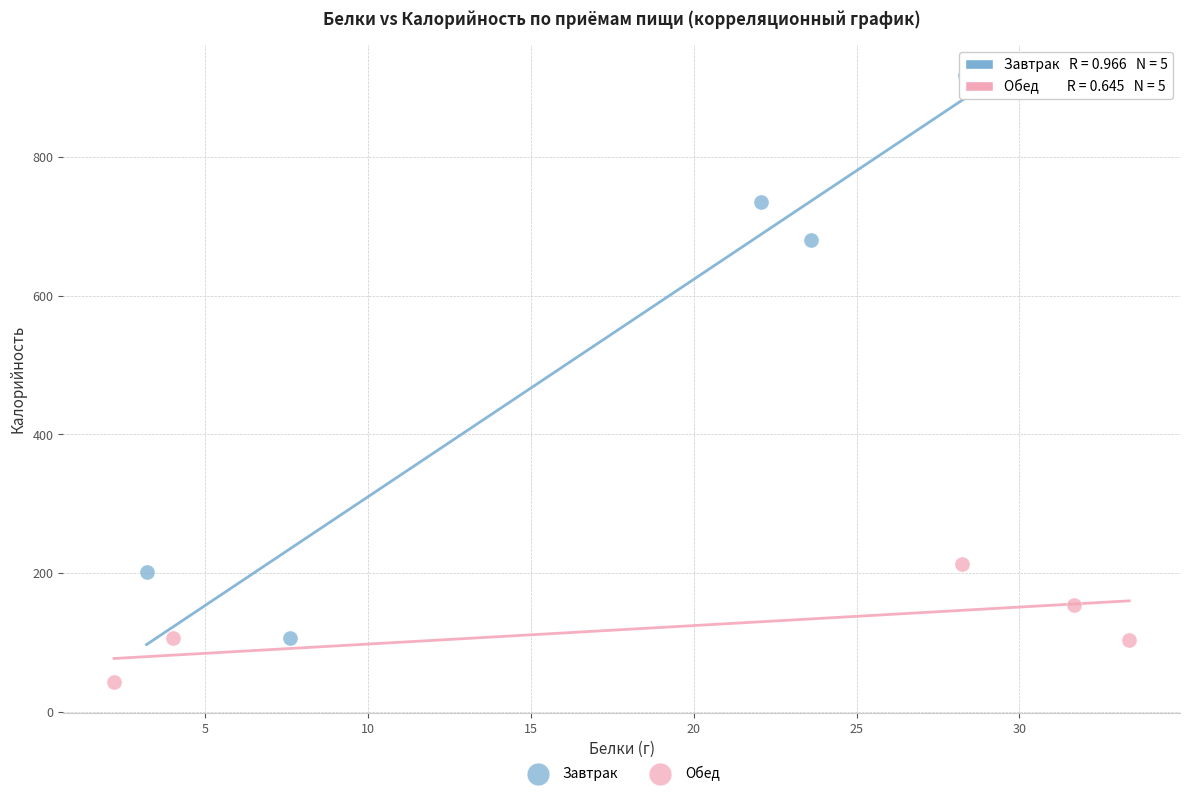

Which series has the largest Y range (max minus min)?

Завтрак